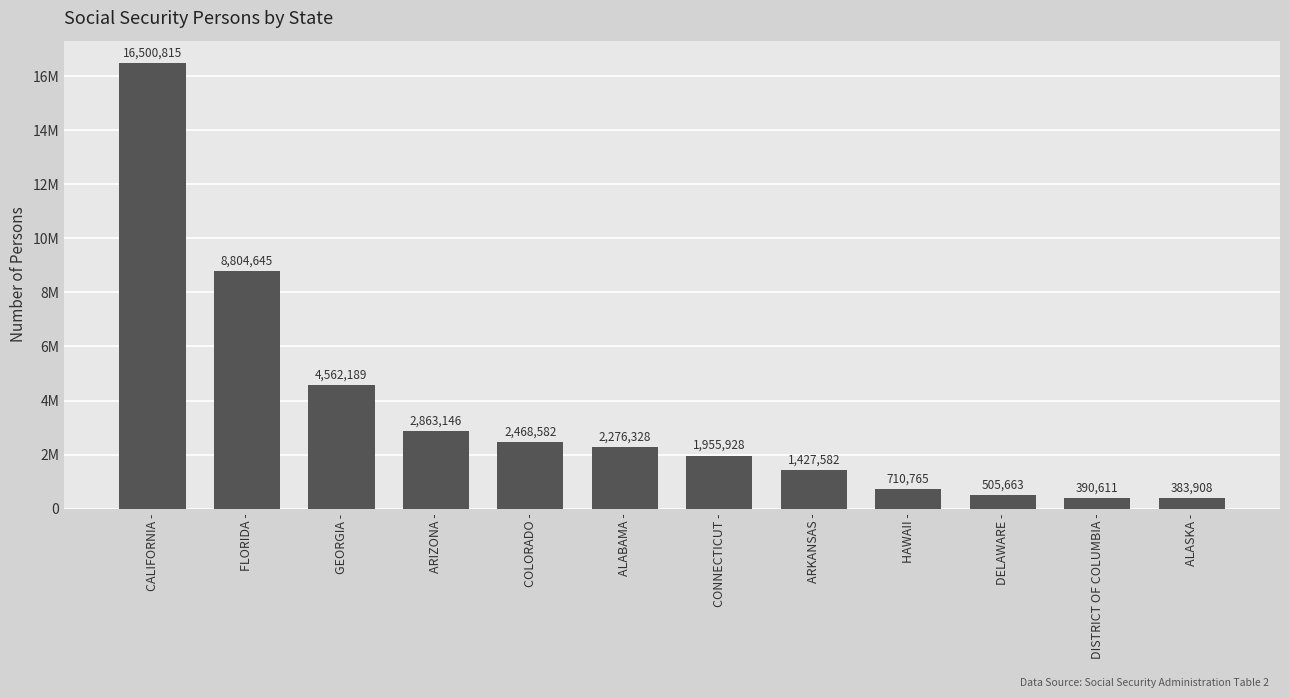

True or false: the data shows 2468582 at COLORADO -.

True